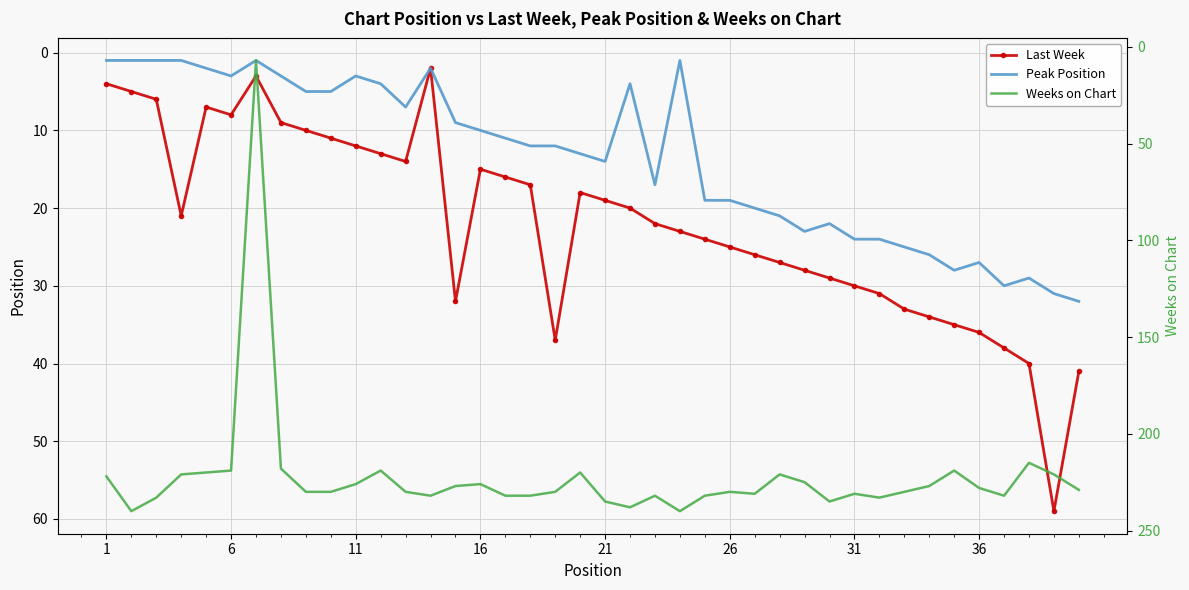

What is the smallest value displayed?

1